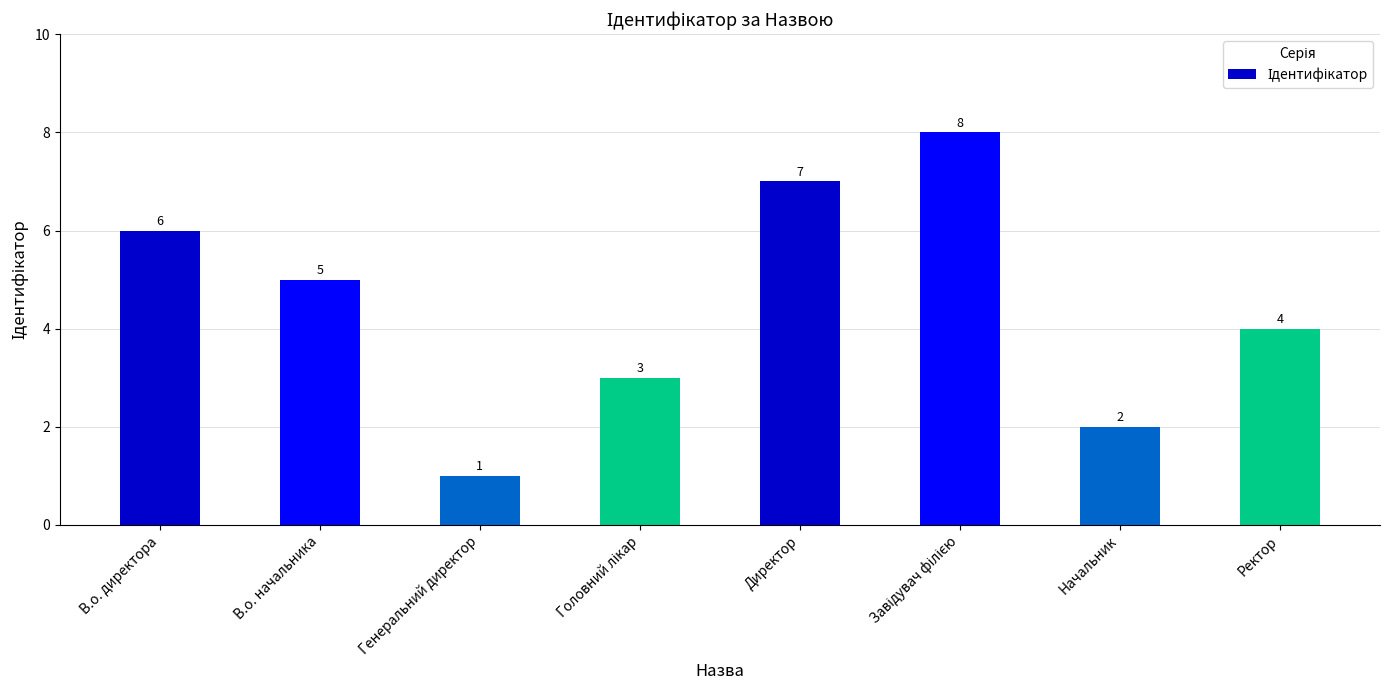

Reading left to right, extract all data points from this chart.

6	5	1	3	7	8	2	4